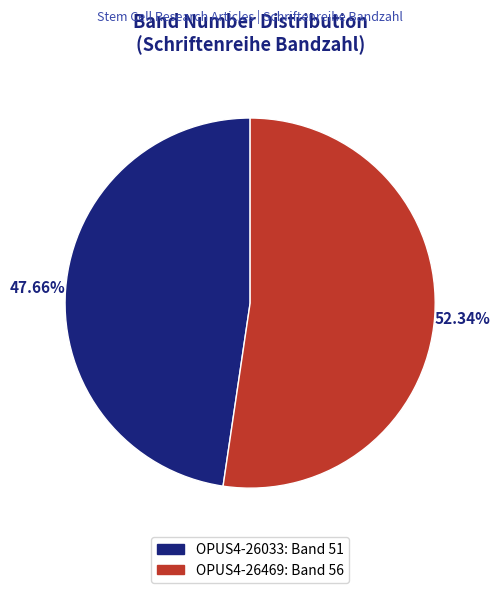

True or false: OPUS4-26469 accounts for 52% of the total.

True